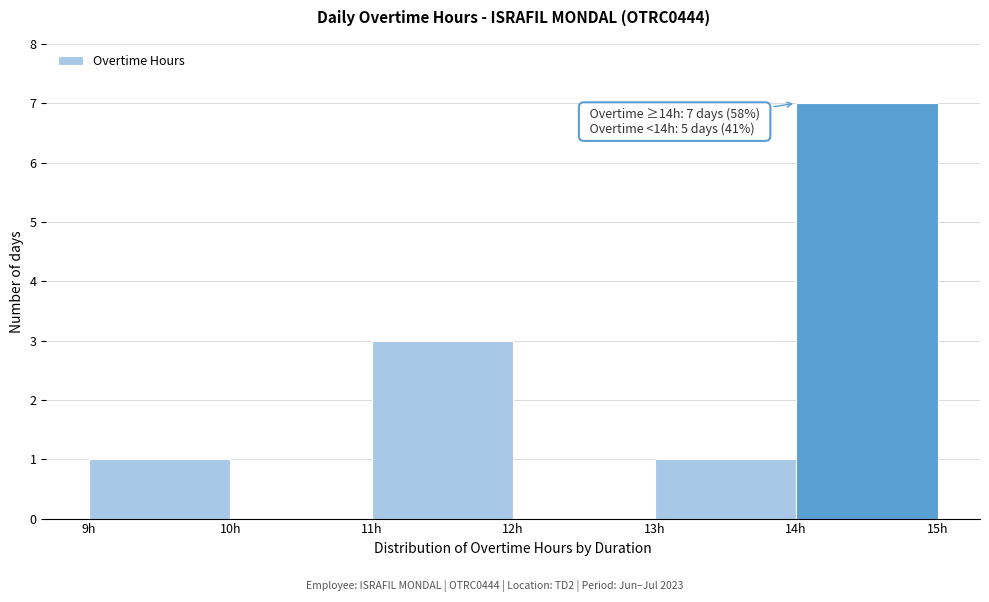

Which range on the x-axis has the tallest bar?

14 to 15